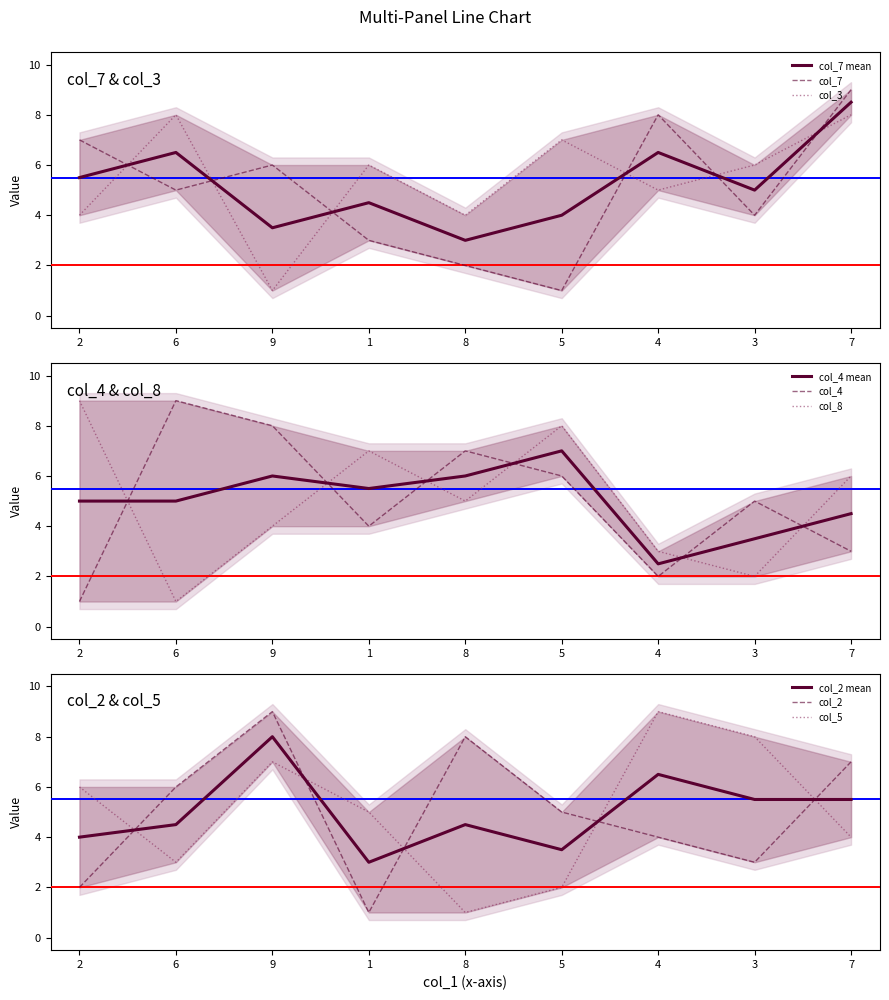

True or false: col_4 has more than 2 interior local peaks.

True